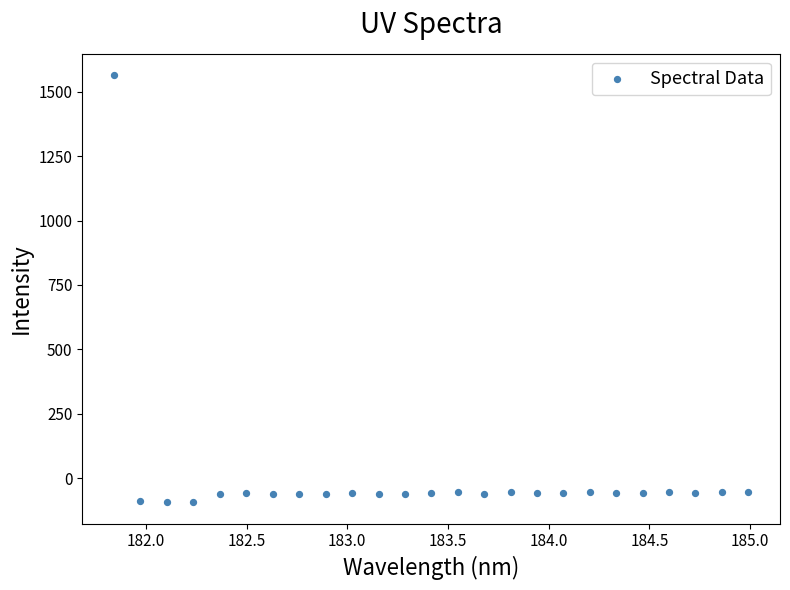

What is the range of Y values (max minus min)?

1657.2